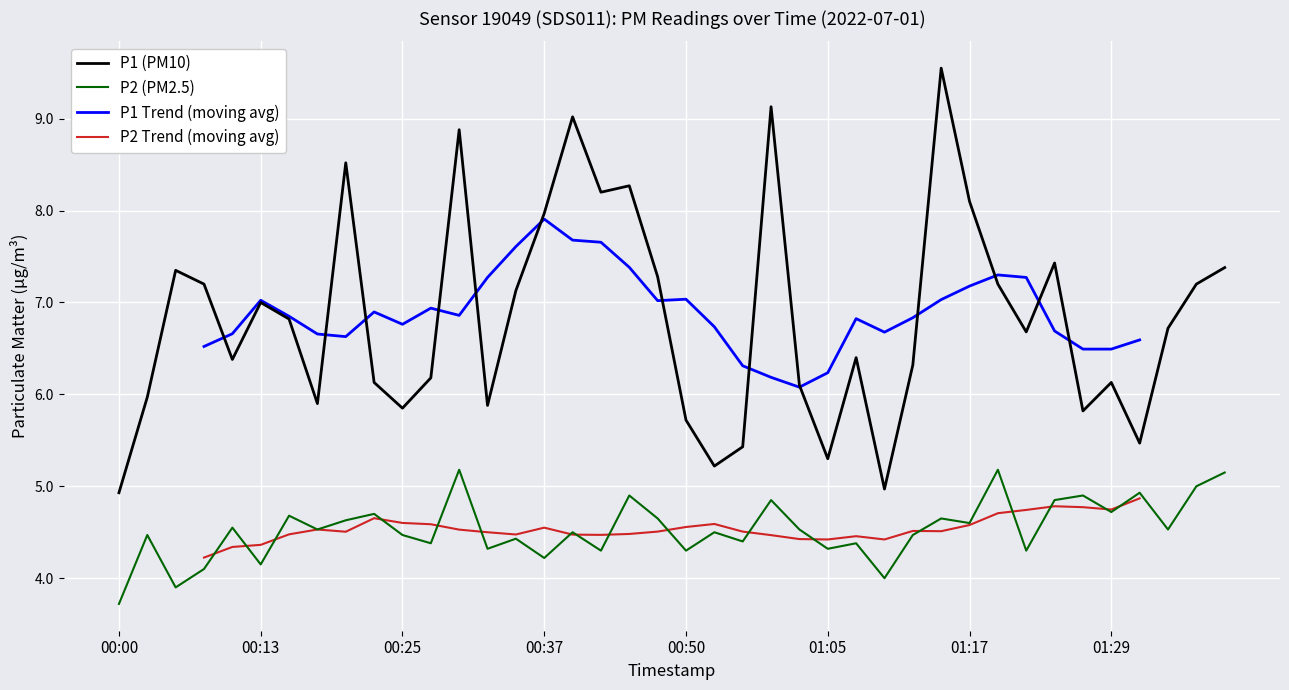

True or false: P2 has a value of 7.9 at 00:45.

False